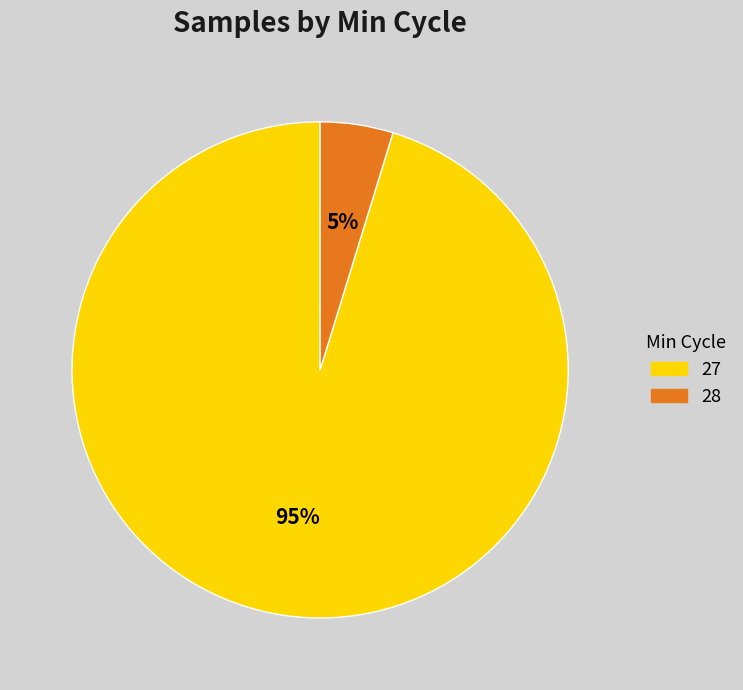

Is there any slice that represents more than half of the pie?

Yes